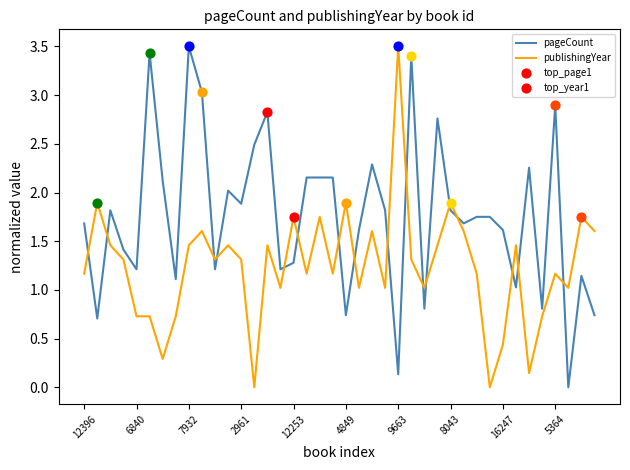

Which series has the largest total across all categories?

pageCount